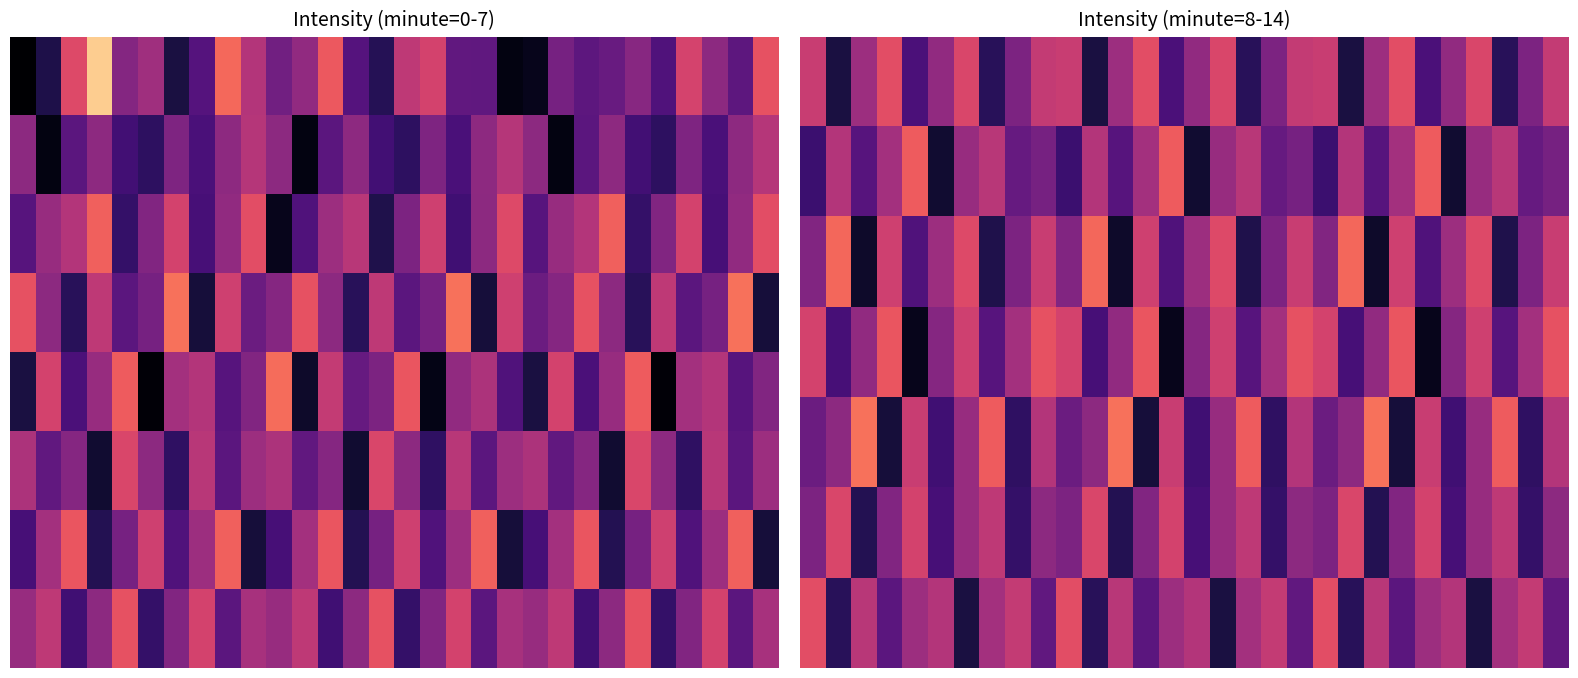

At how many categories does at least one series exceed -122?

30